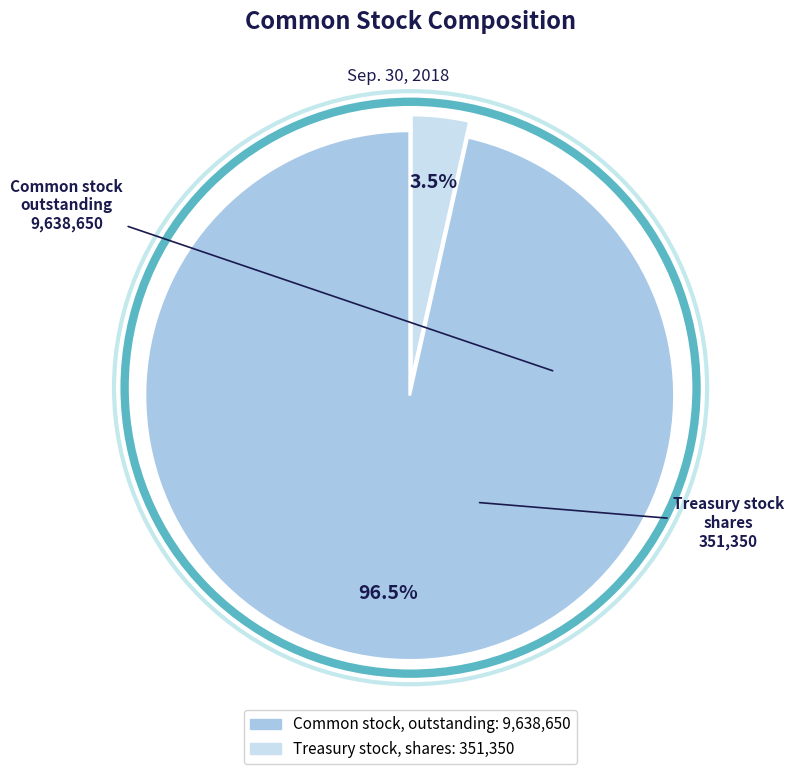

Is it true that Common stock, outstanding is 85% of the pie?

False